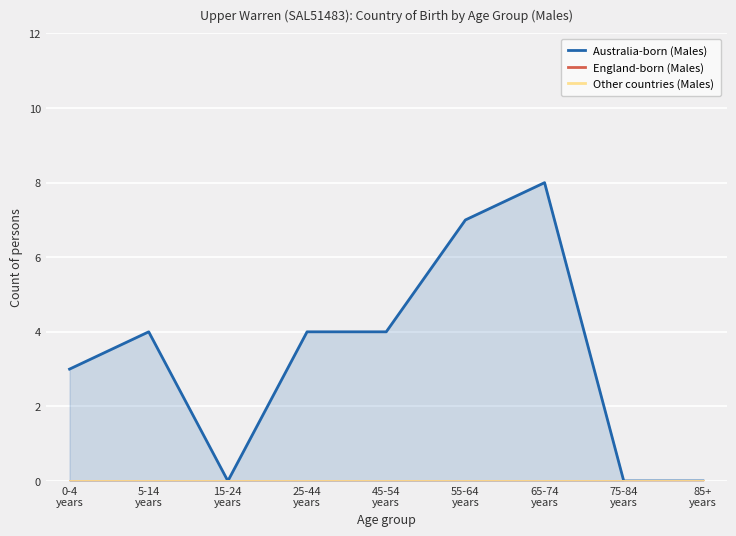

What is the difference between the maximum and minimum values in the Australia-born (Males) series?

8